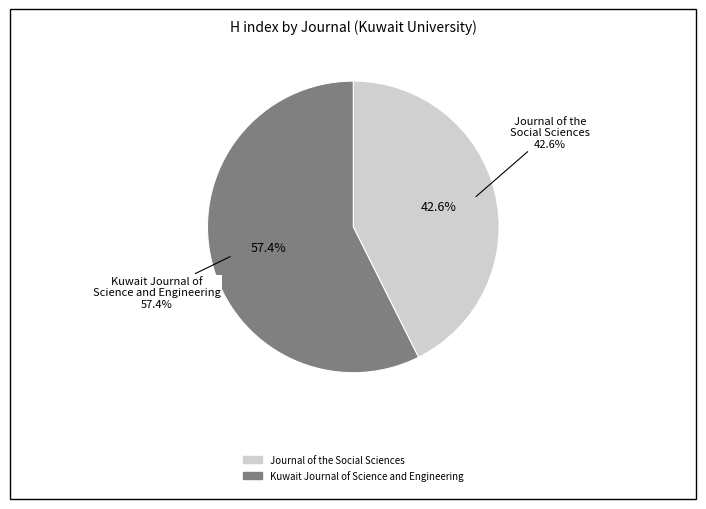

Is it true that Kuwait Journal of Science and Engineering (Rank 1) is 57% of the pie?

True